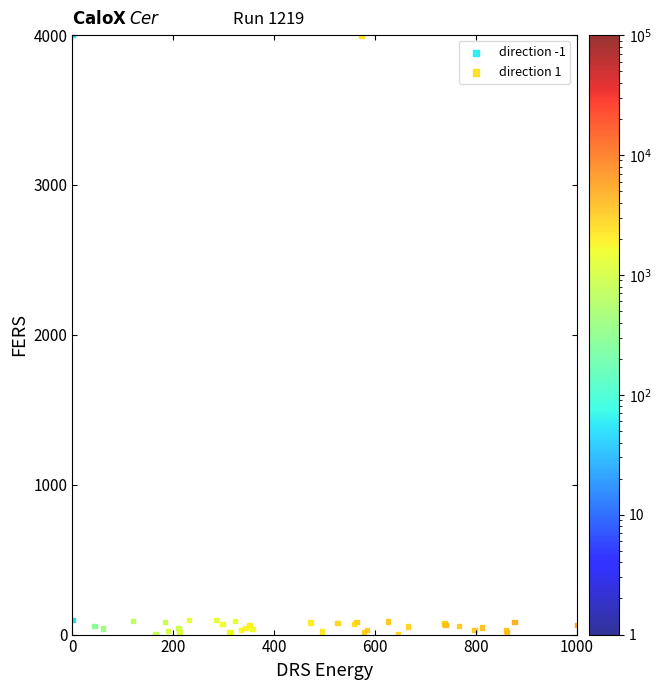

Which series has the widest spread of Y values?

direction 1